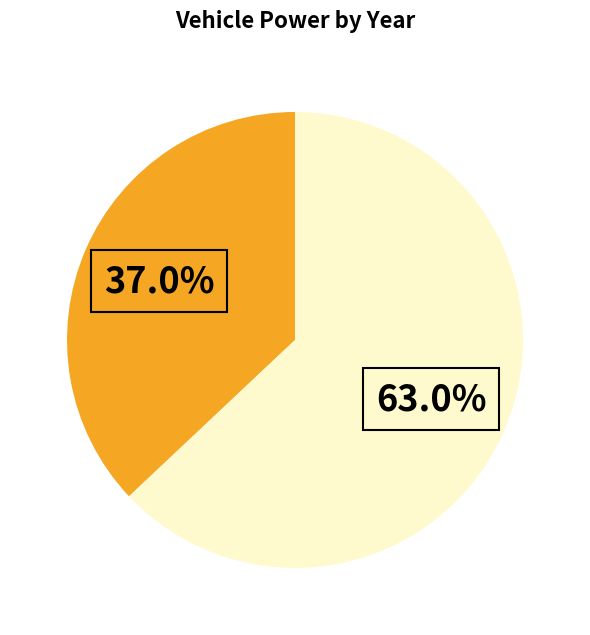

Is there any slice that represents more than half of the pie?

Yes